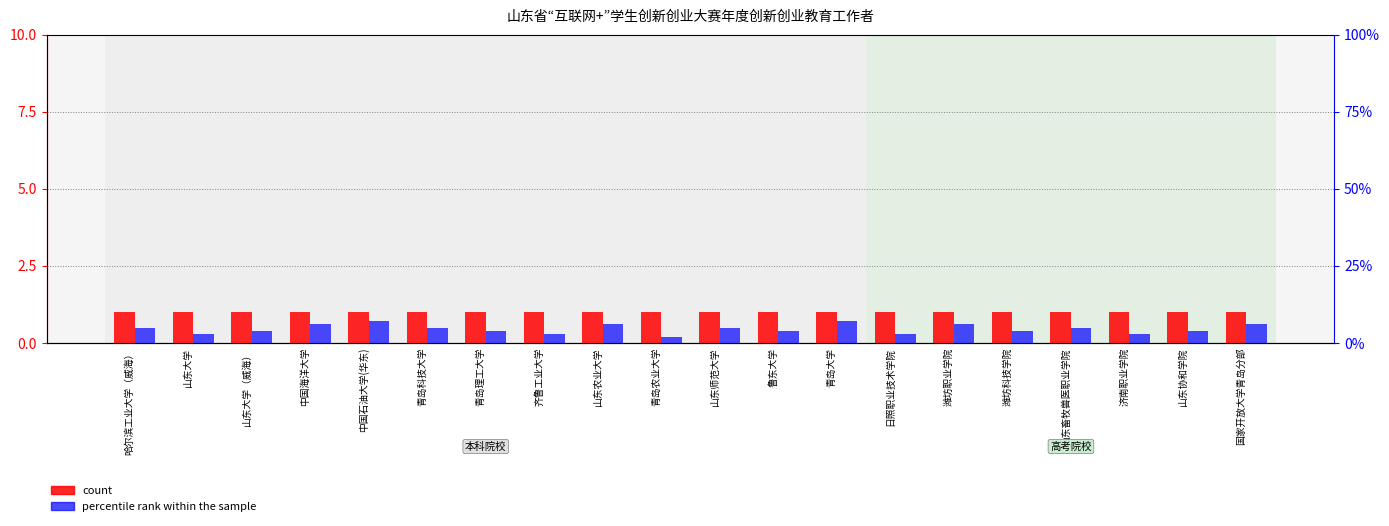

What value does the percentile rank within the sample series have at 山东大学（威海）?

4